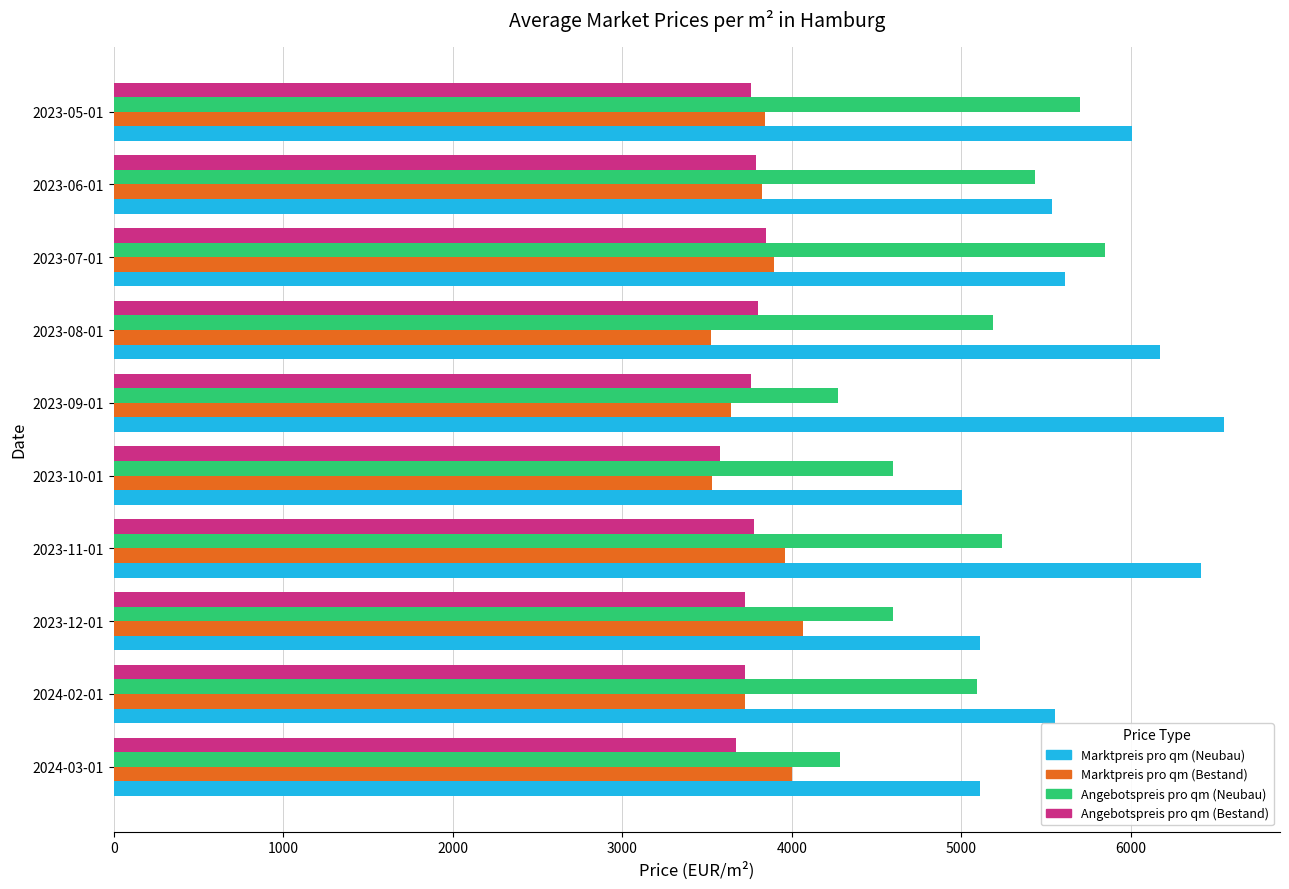

At which label is Marktpreis pro qm (Neubau) closest to 5778?

2023-07-01